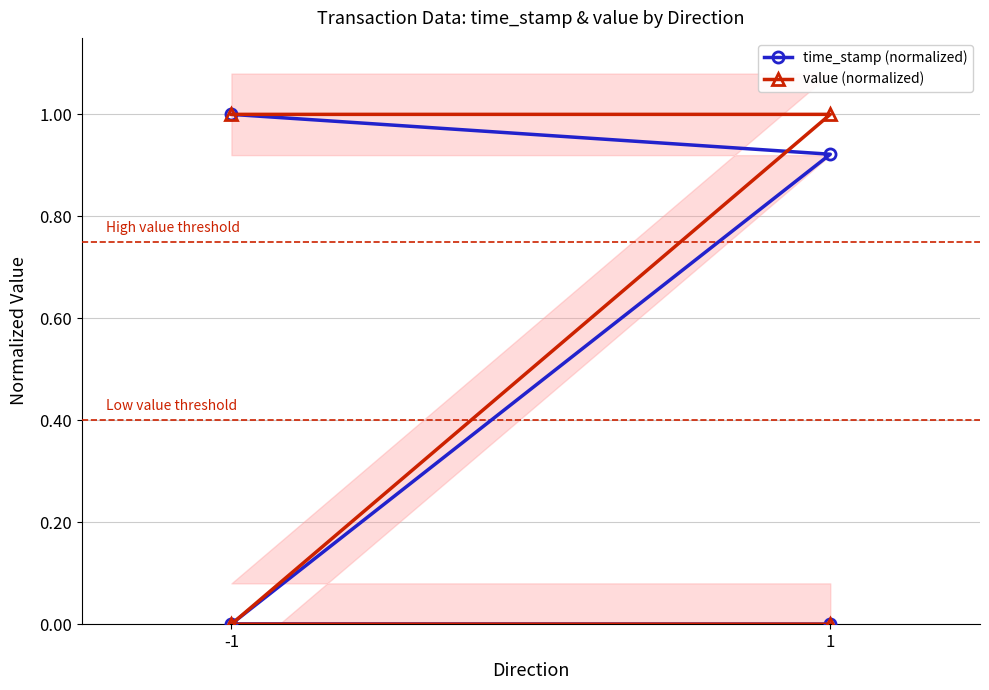

List the series in order of their peak value, lowest first.

time_stamp (normalized), value (normalized)